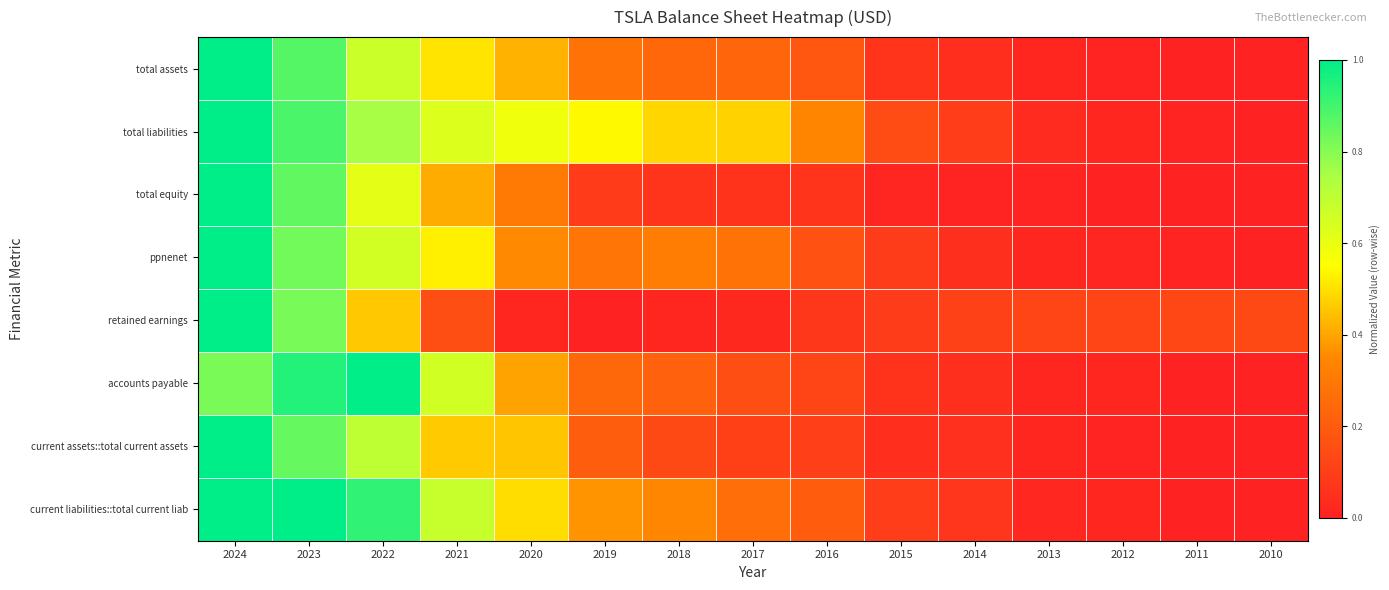

At which category does the chart reach its peak across all series?

2024